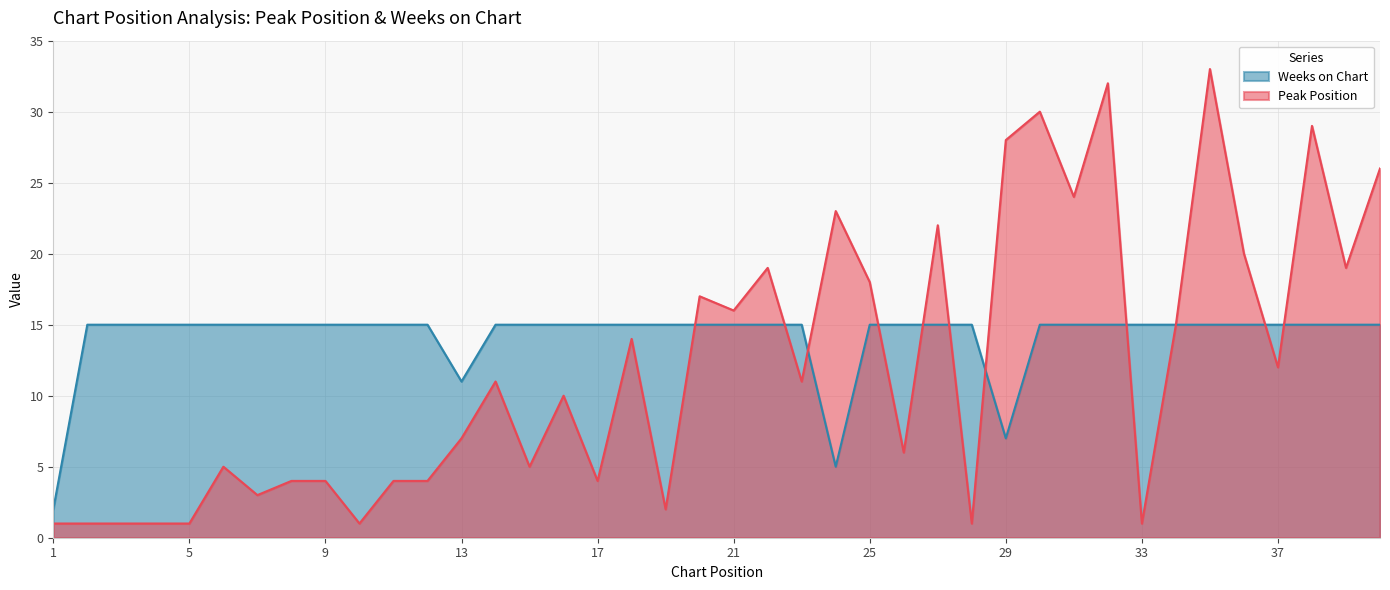

The Peak Position series shows 22 at 18. True or false?

False